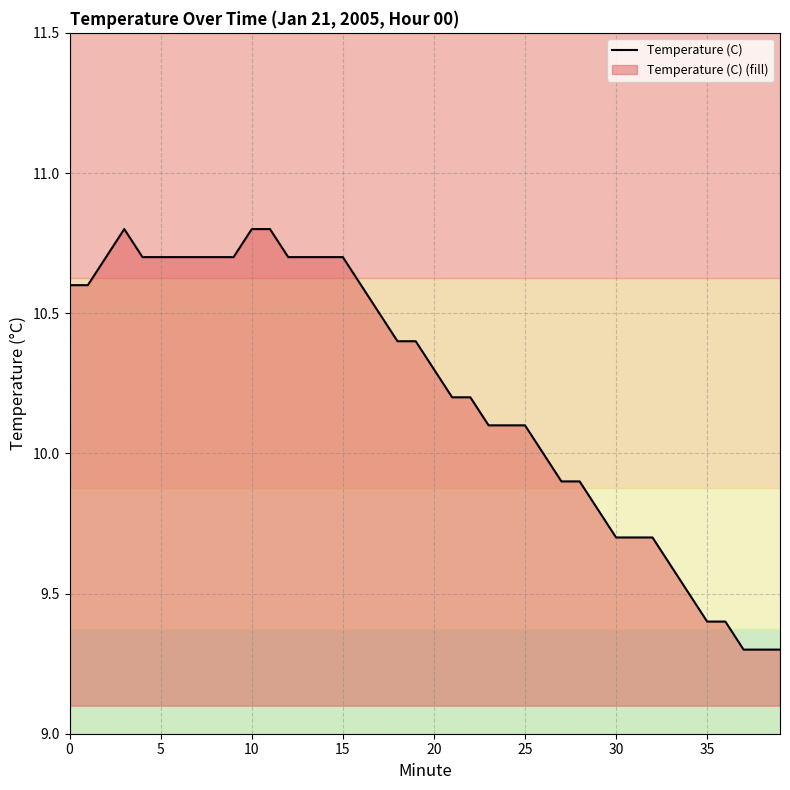

What is the difference between the values at 20 and 26?

0.3